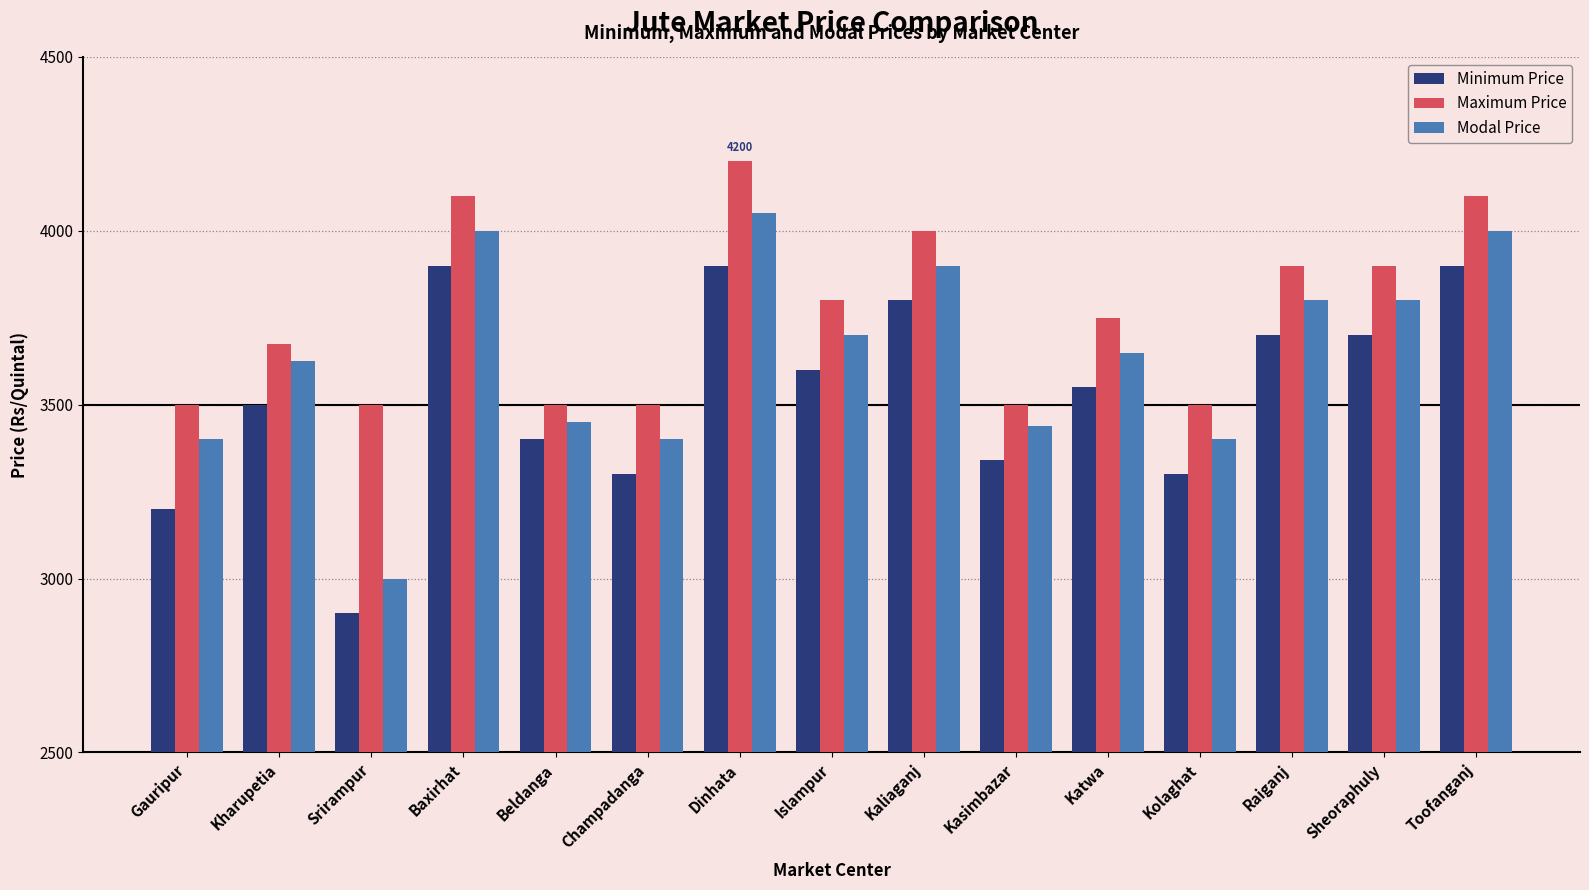

What is the value of the Modal Price bar at the 9th from the left?

3900